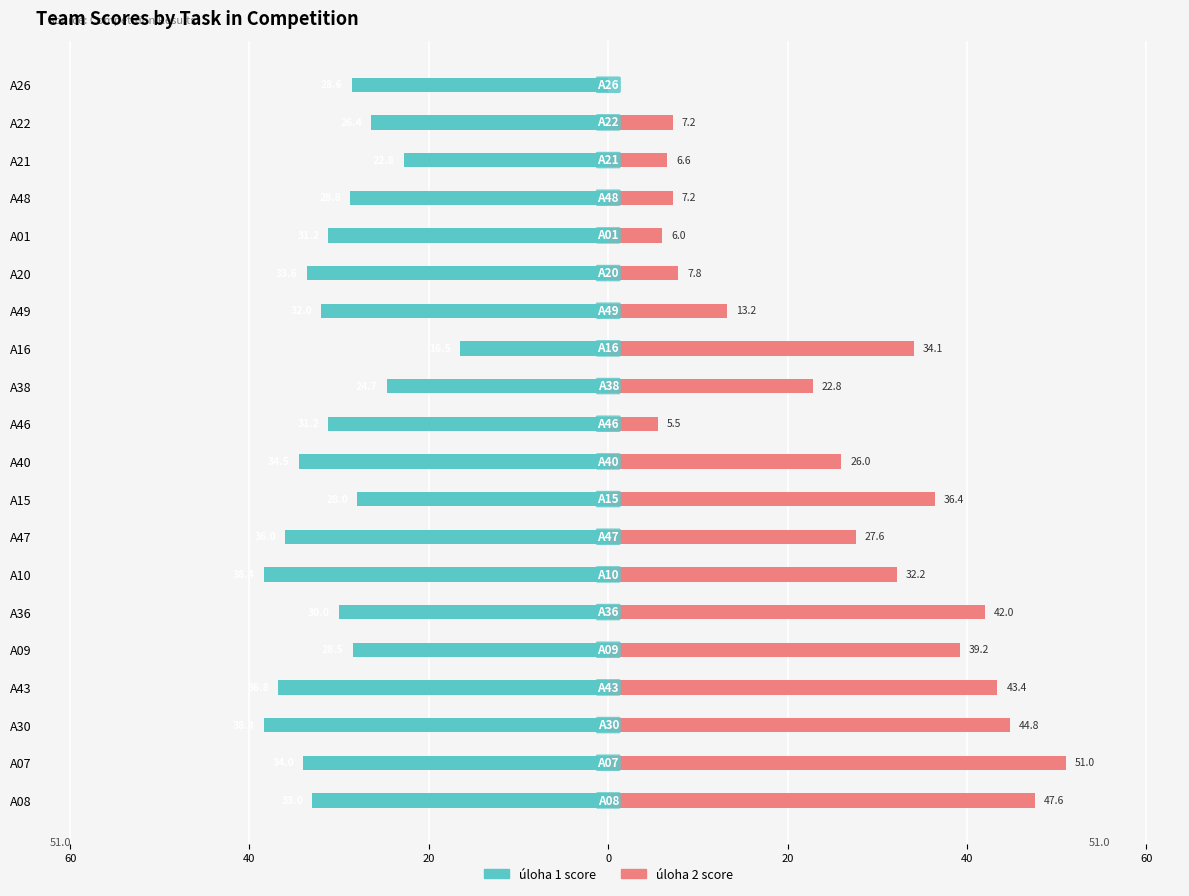

What is the difference between the highest and lowest values at A40?

60.5